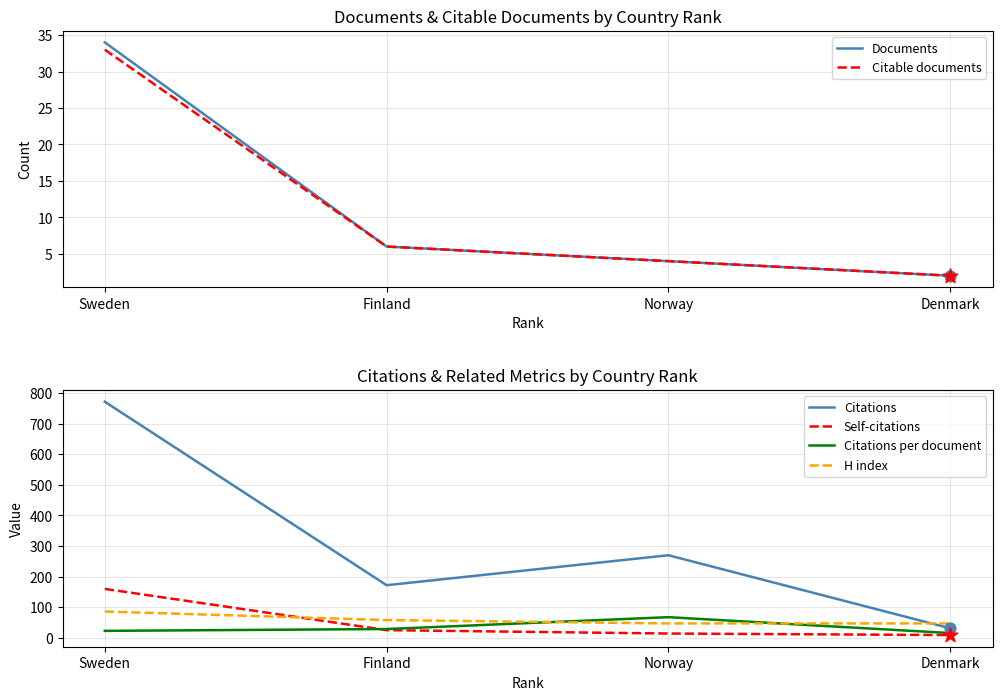

Is the value of H index at Denmark greater than the value of Documents at Norway?

Yes